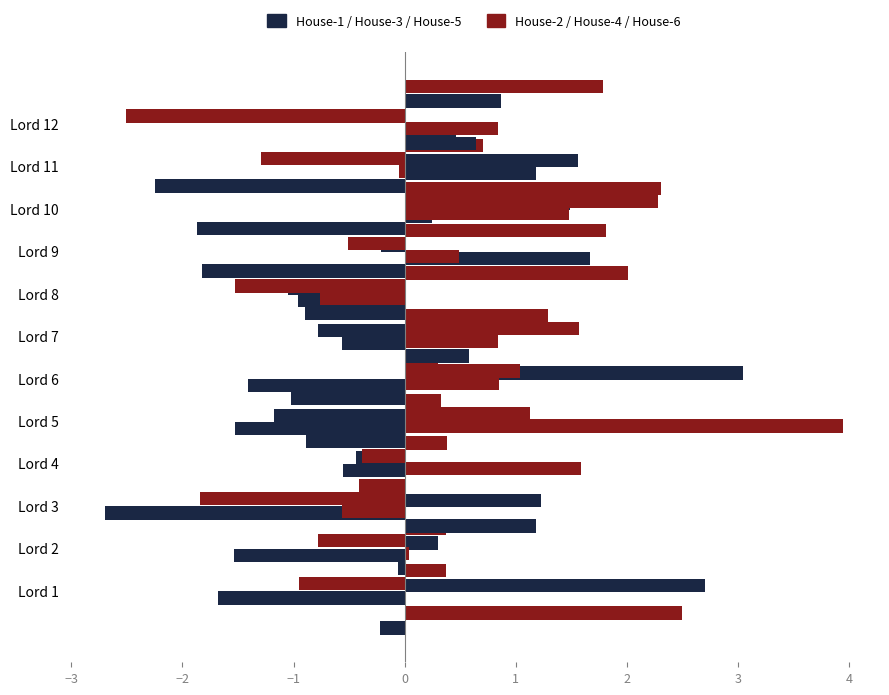

At which label does House-3 reach its peak?

Lord 9